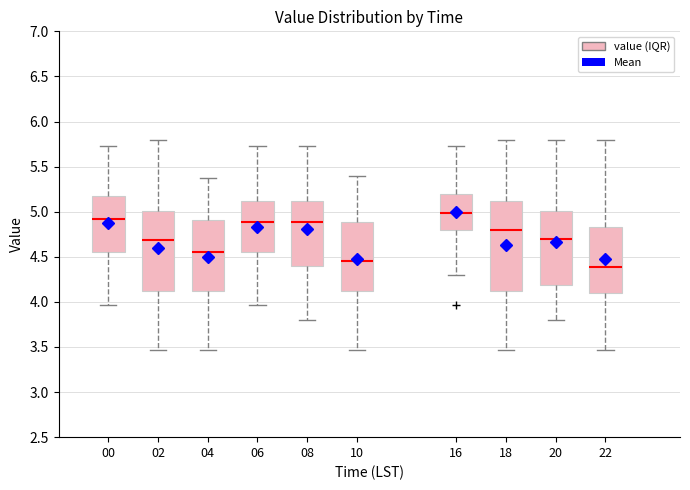

Which box's median line is the lowest?

22